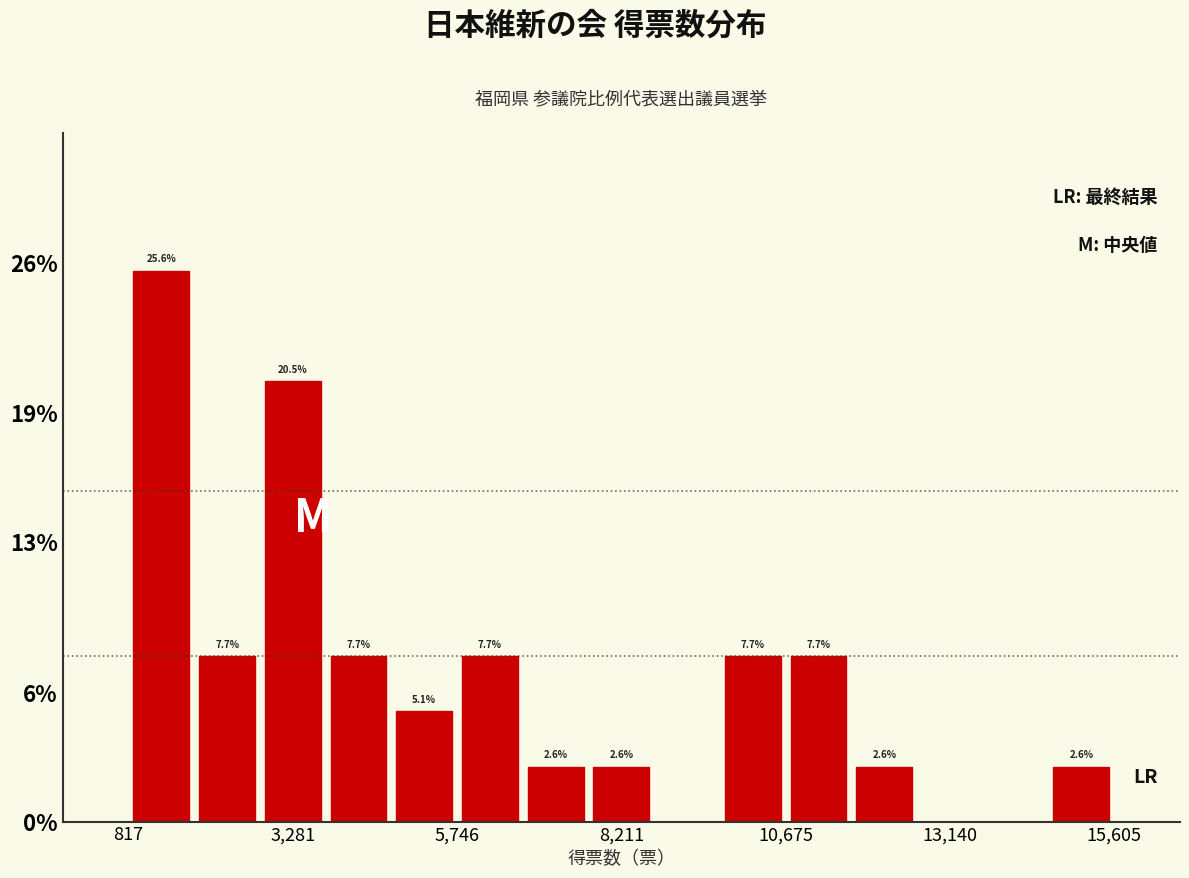

Around what value on the x-axis is the tallest bar? Give the approximate position of its centre, as read against the axis.

1500